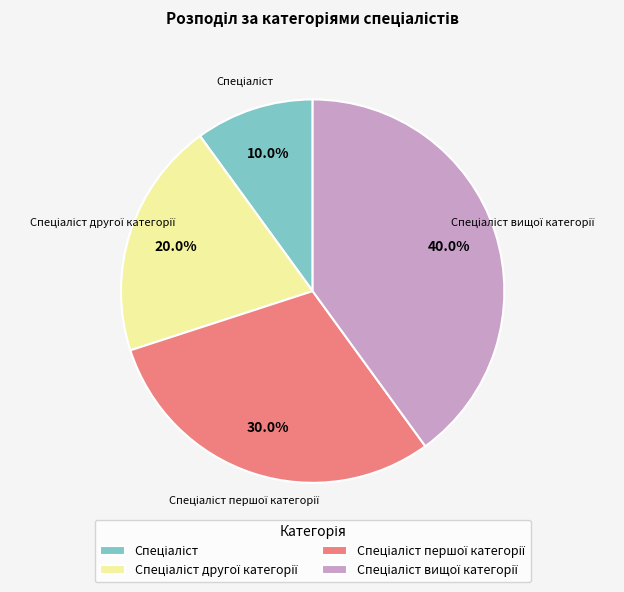

To the nearest percent, what is the average slice percentage?

25%